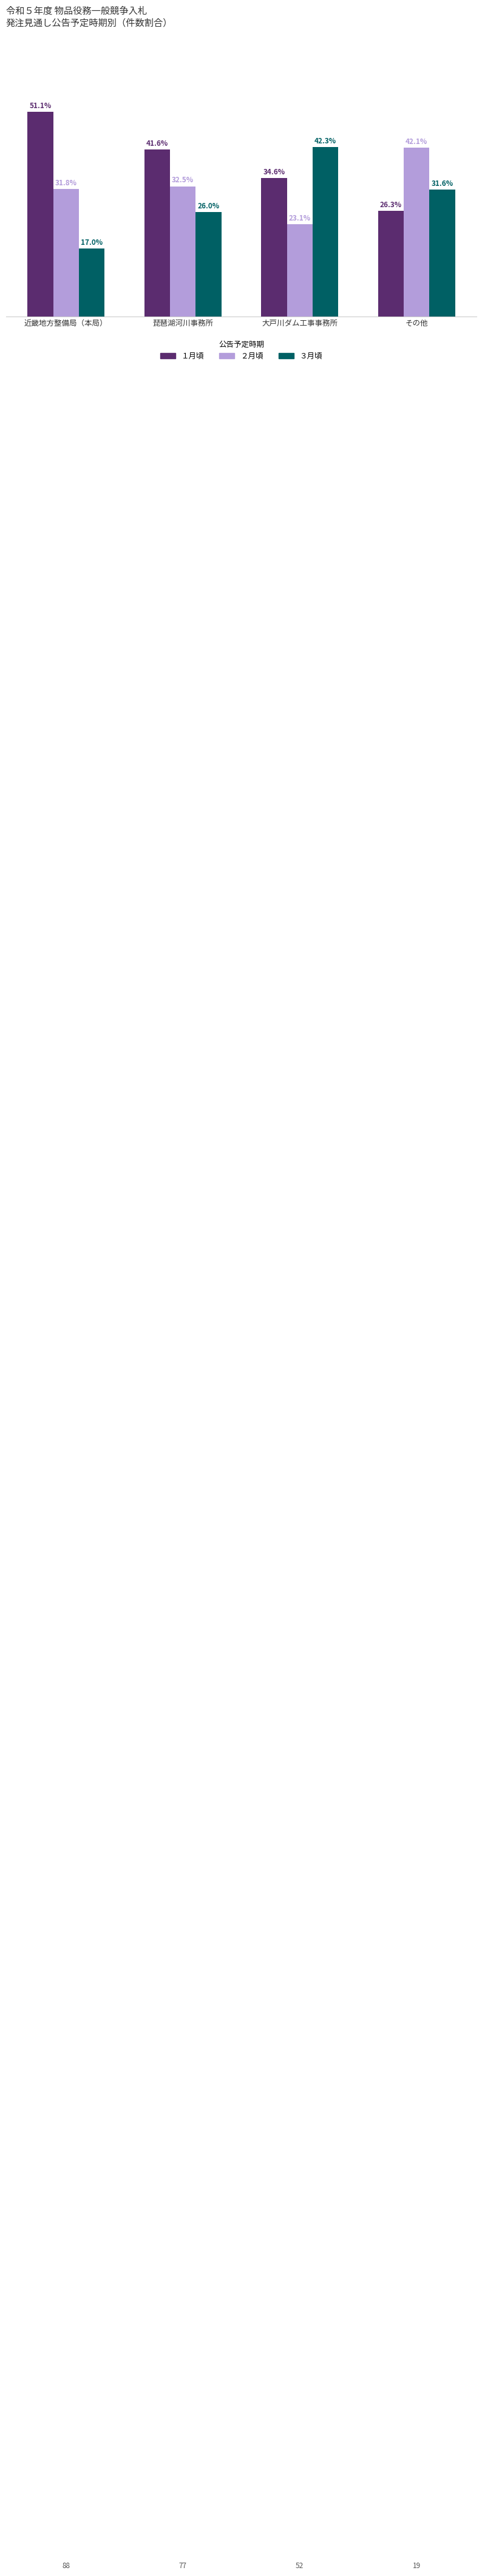

List the series in order of their overall mean, lowest first.

３月頃, ２月頃, １月頃